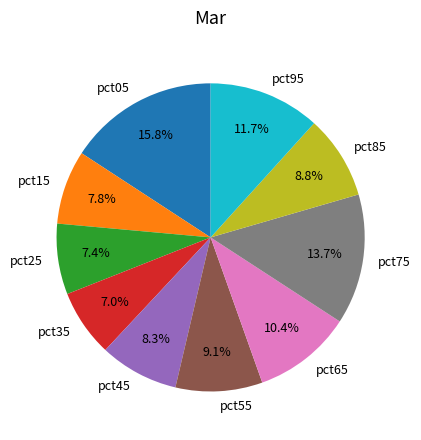

To the nearest percent, what is the difference between the largest and smallest slice percentages?

9%